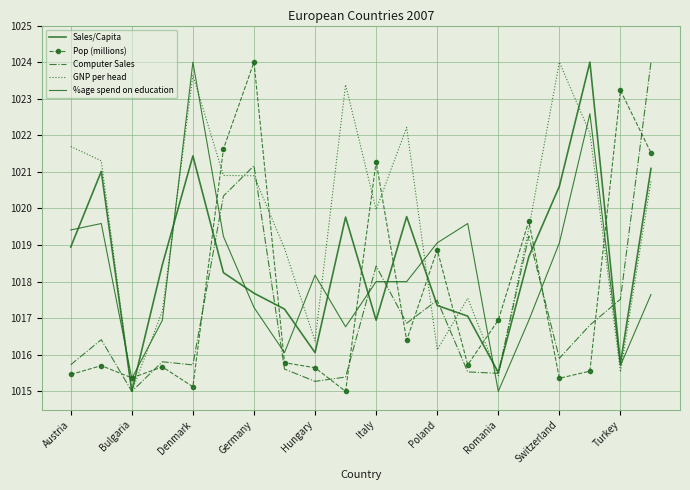

How many data points does each series have?

20